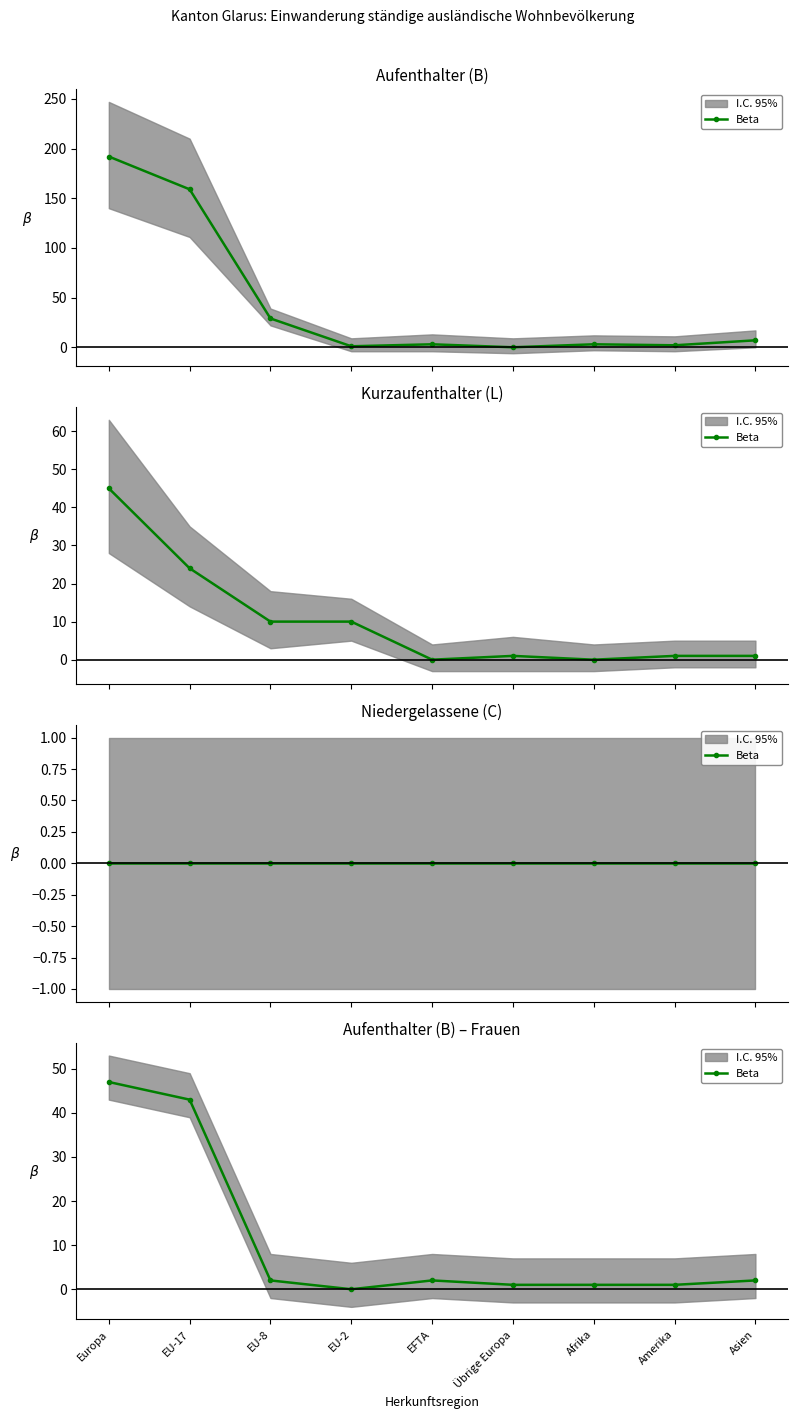

Is it true that the value at EU-17 is 43?

True